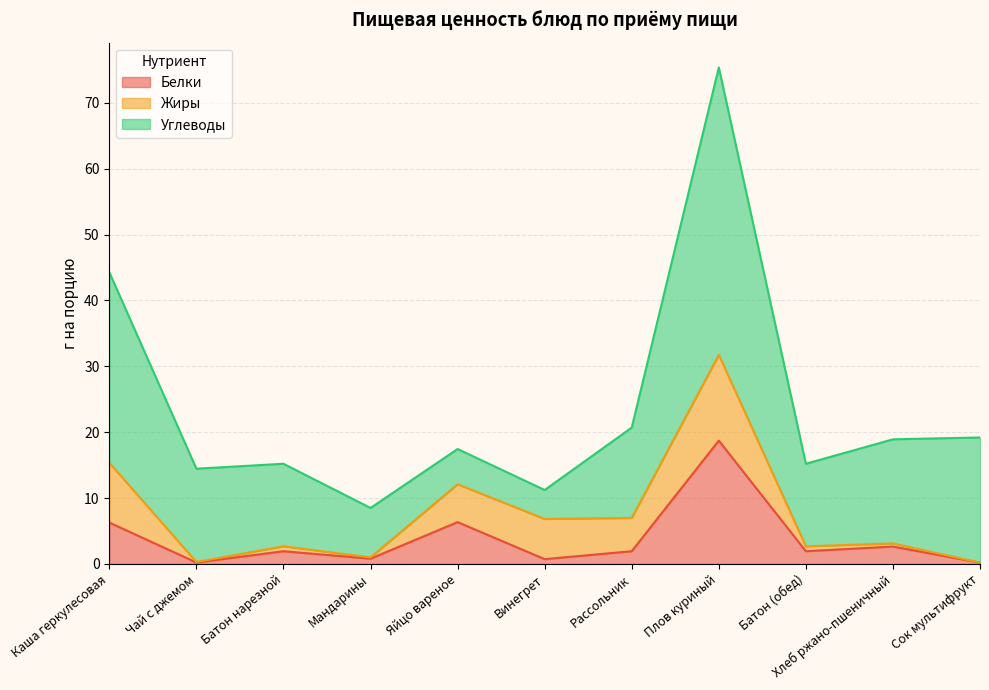

Reading left to right, list all the values displayed in this chart.

Белки: 6.3	0.2	1.9	0.8	6.3	0.7	1.9	18.7	1.9	2.6	0.2
Жиры: 9.1	0.1	0.8	0.2	5.8	6.1	5.1	13.0	0.8	0.5	0.0
Углеводы: 28.9	14.2	12.5	7.5	5.3	4.4	13.7	43.6	12.5	15.8	19.0